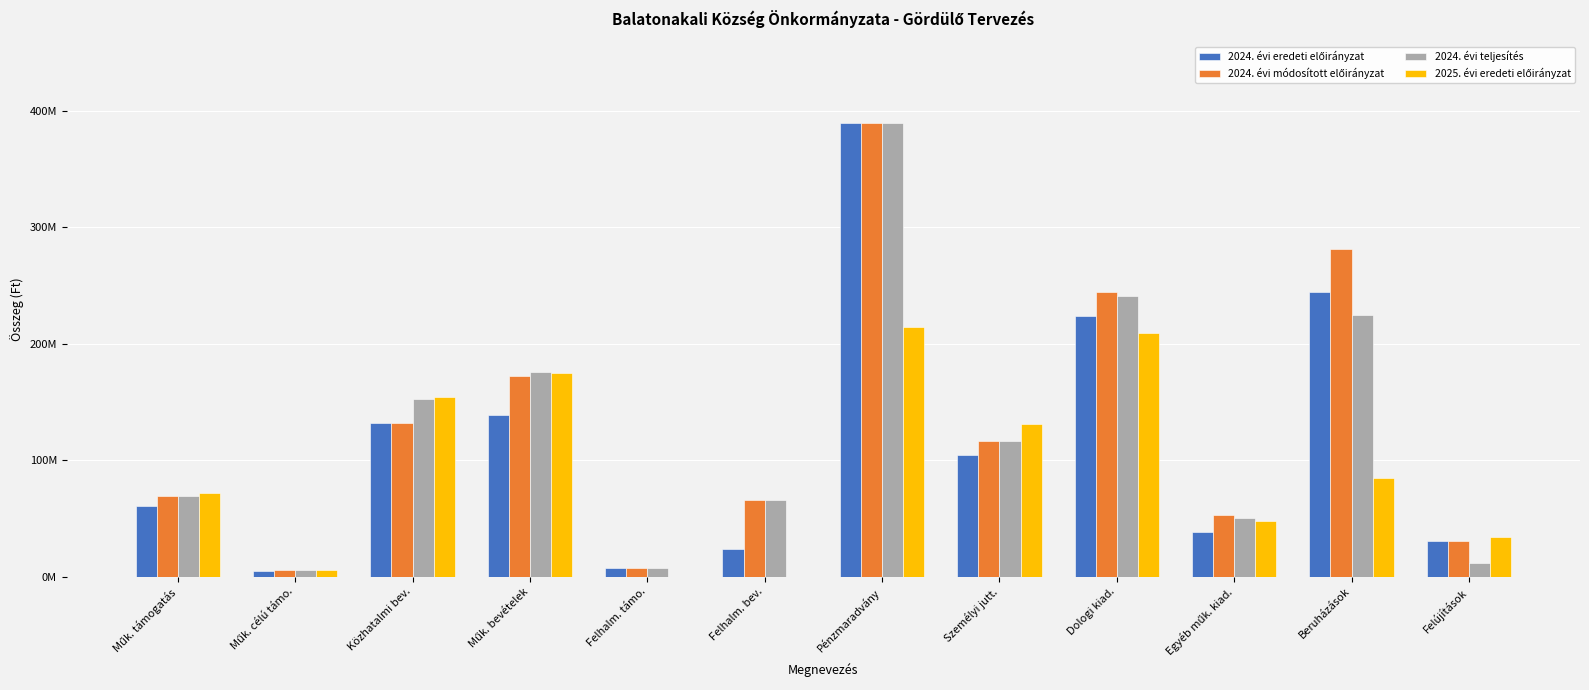

Are the bars grouped side by side (vs. stacked)?

Yes